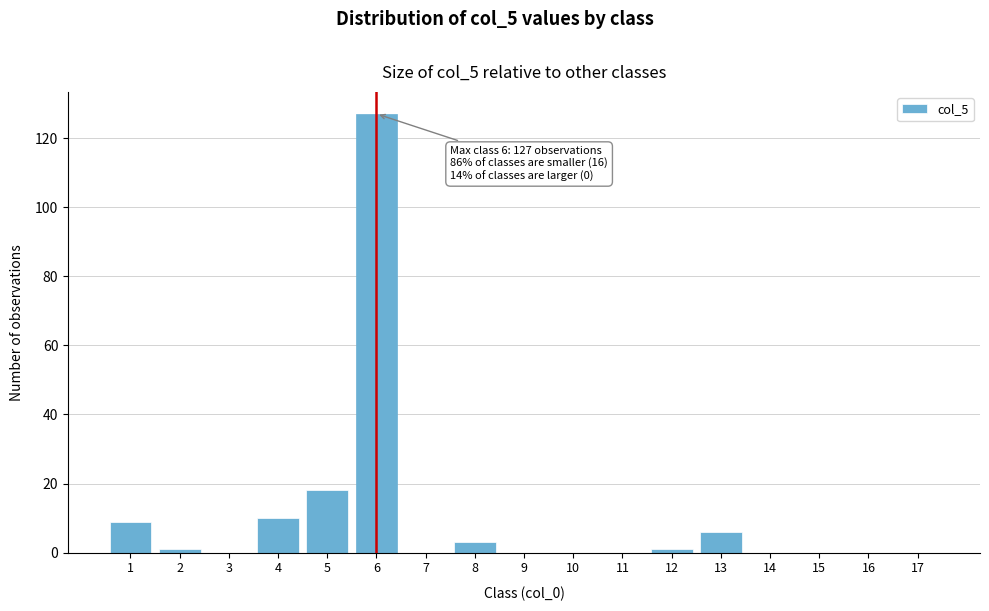

Reading left to right, extract all data points from this chart.

1=9	2=1	3=0	4=10	5=18	6=127	7=0	8=3	9=0	10=0	11=0	12=1	13=6	14=0	15=0	16=0	17=0